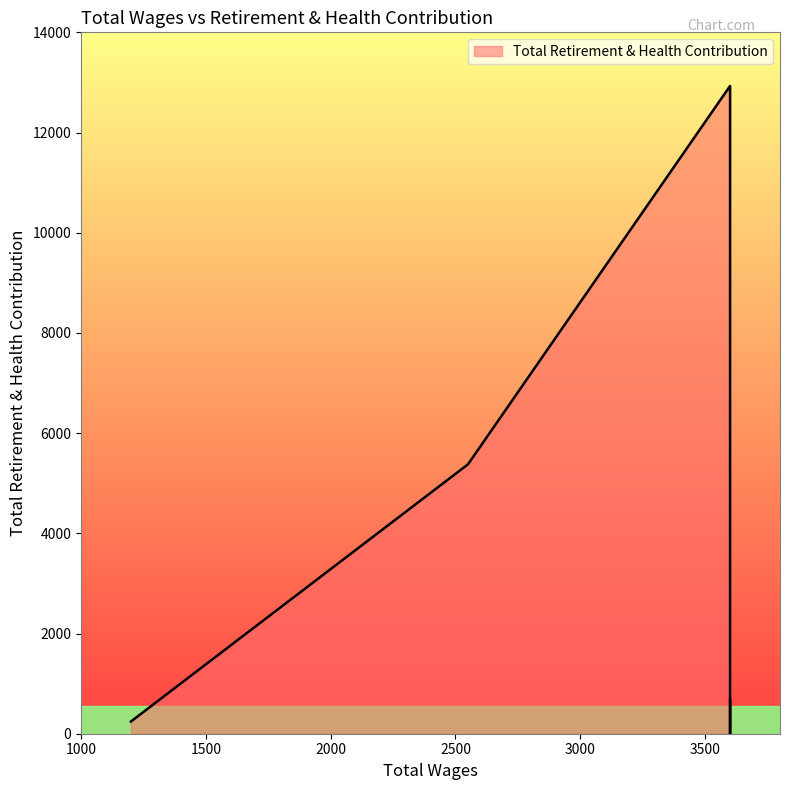

Is it true that the value at 2550.0 is 5377?

True